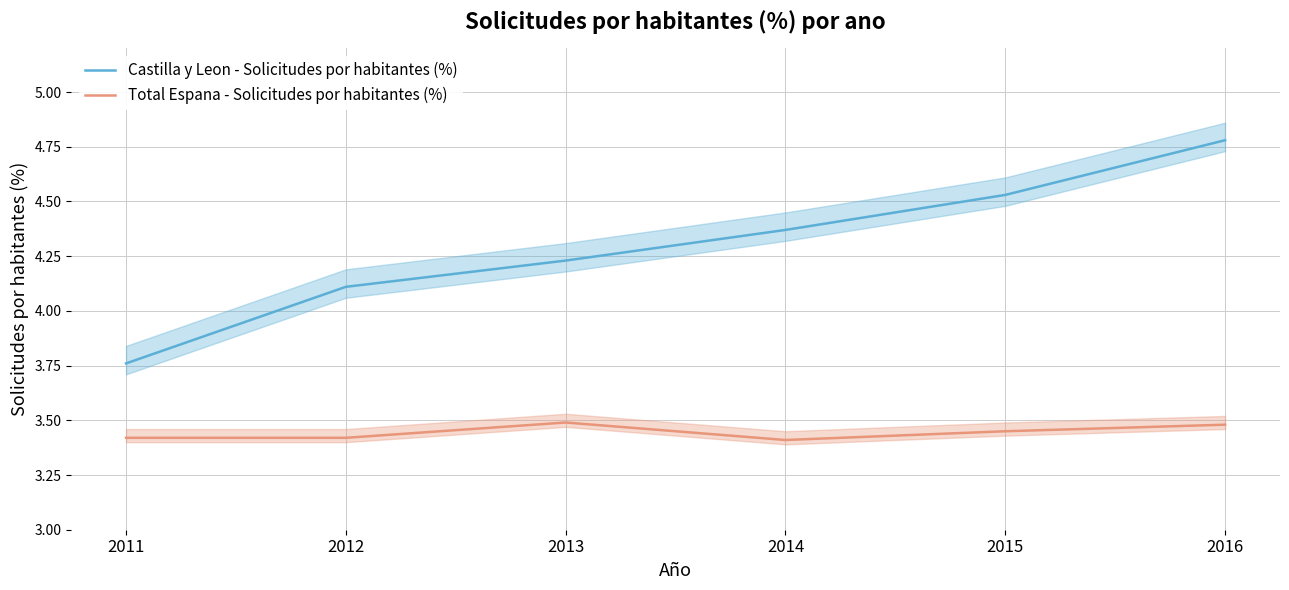

What is the difference between the second highest and minimum values in the Total Espana - Solicitudes por habitantes (%) series?

0.1